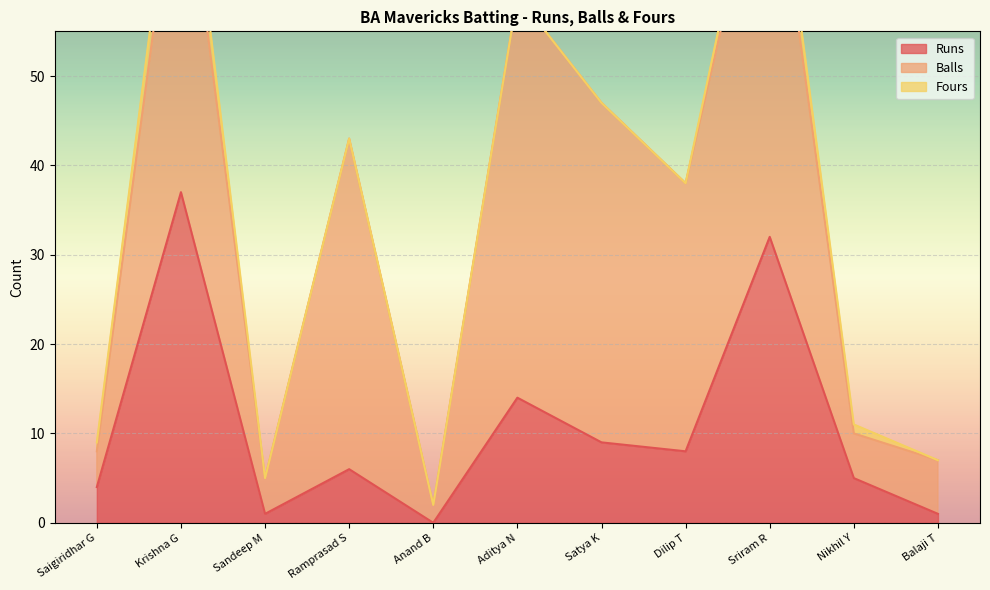

How many interior local valleys does the Runs series have?

3